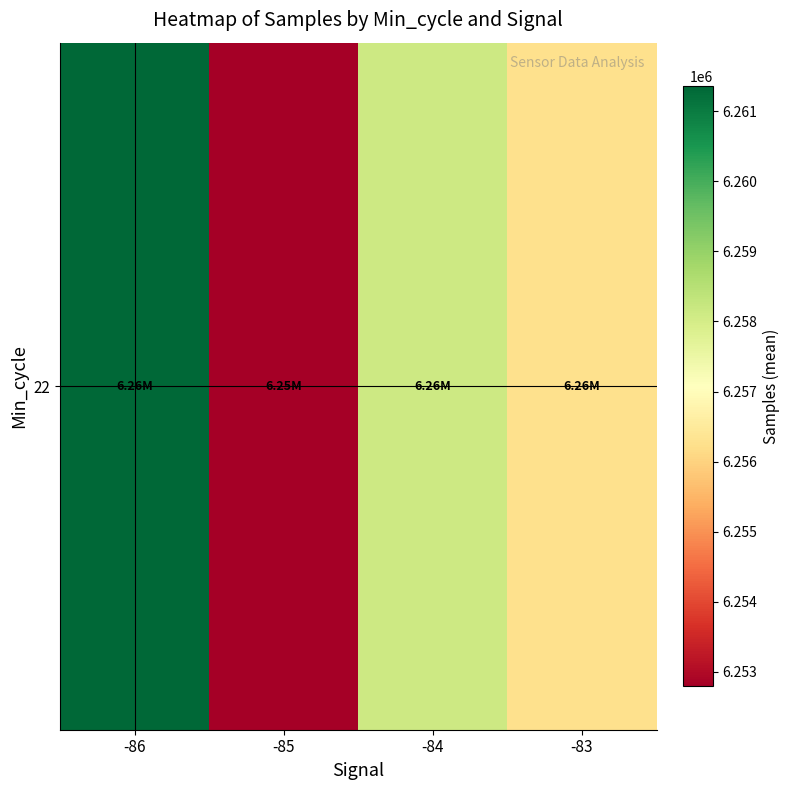

Rank the categories by value from highest to lowest.

-86, -84, -83, -85